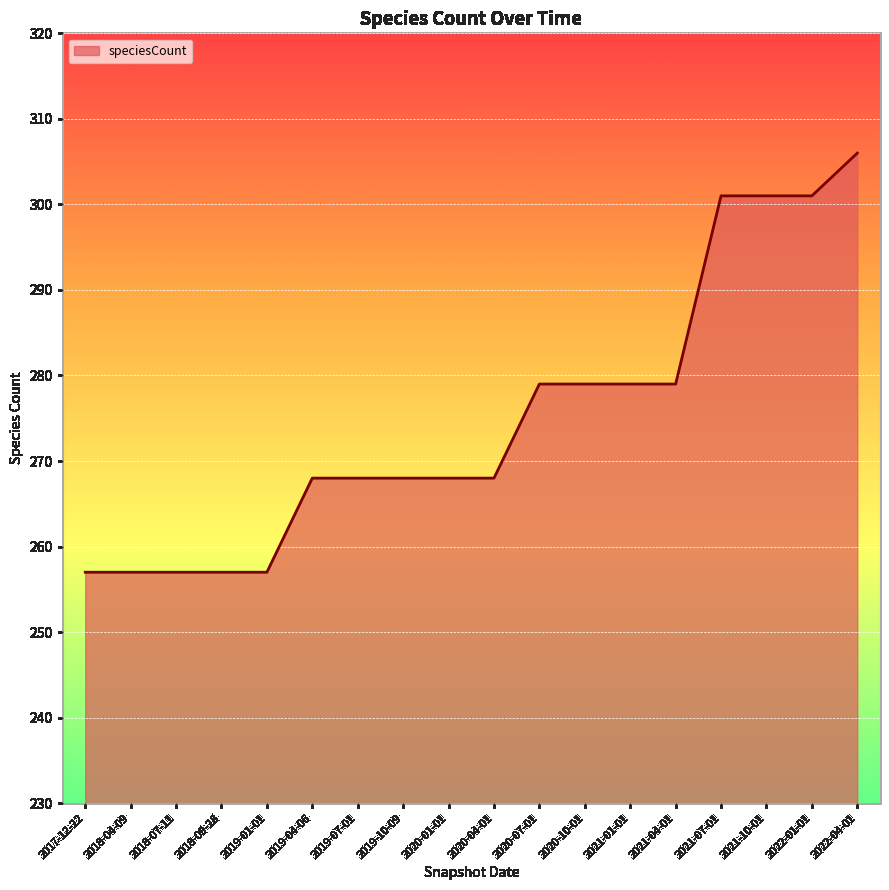

Between 2022-01-01 and 2019-07-01, which is larger?

2022-01-01